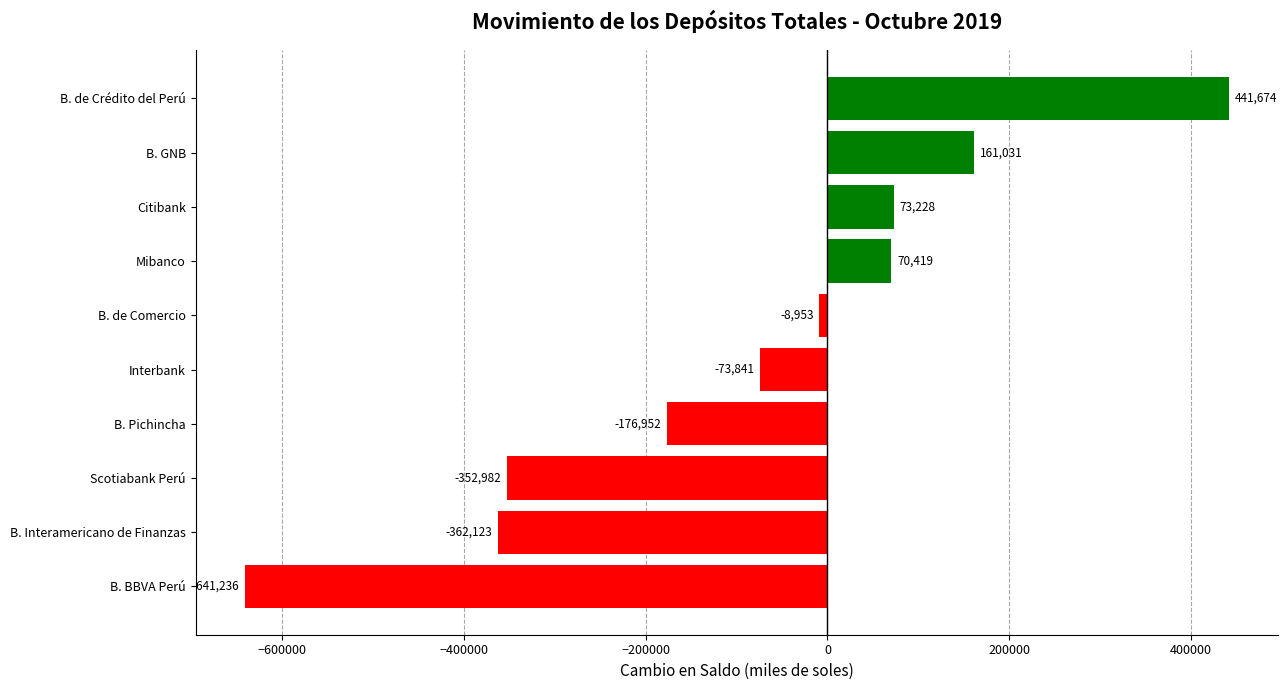

What is the sum of all values?

-869735.0